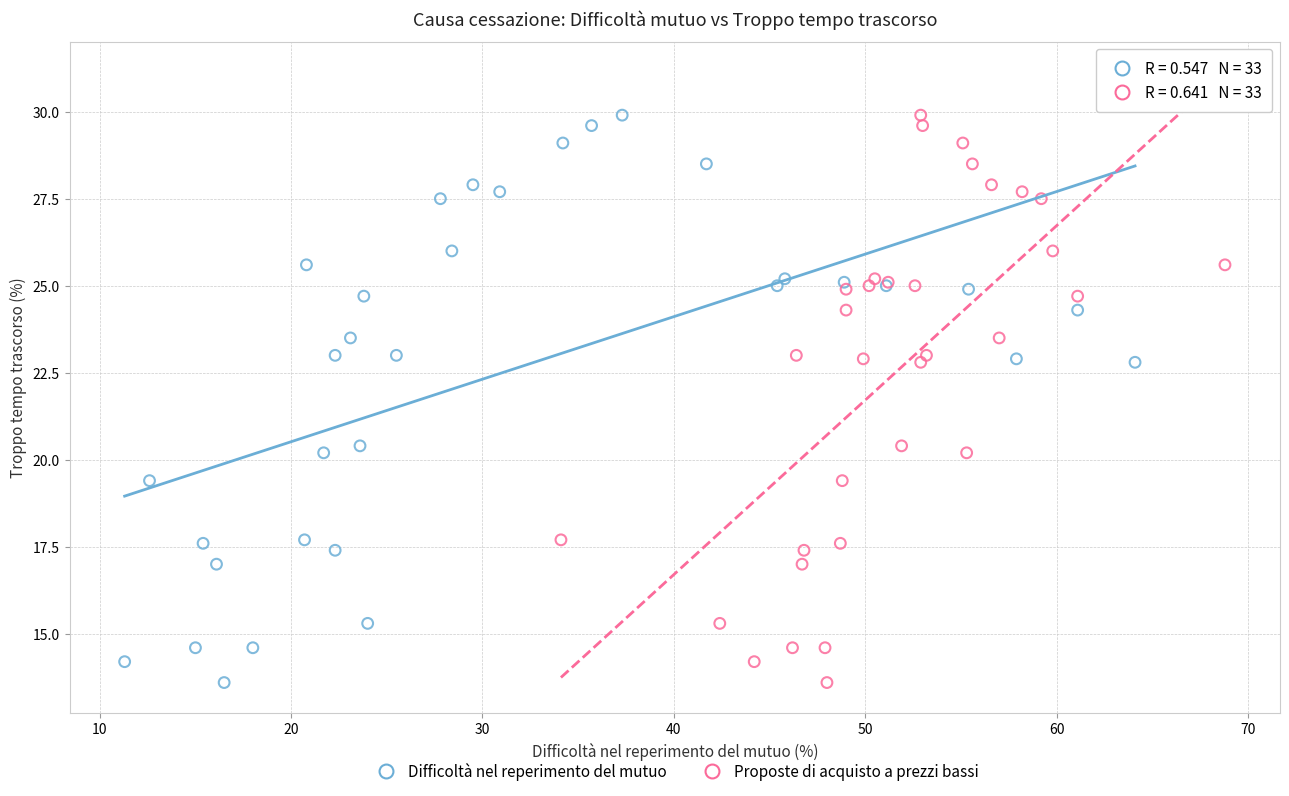

What are all the series names shown in the legend?

Difficoltà nel reperimento del mutuo, Proposte di acquisto a prezzi bassi